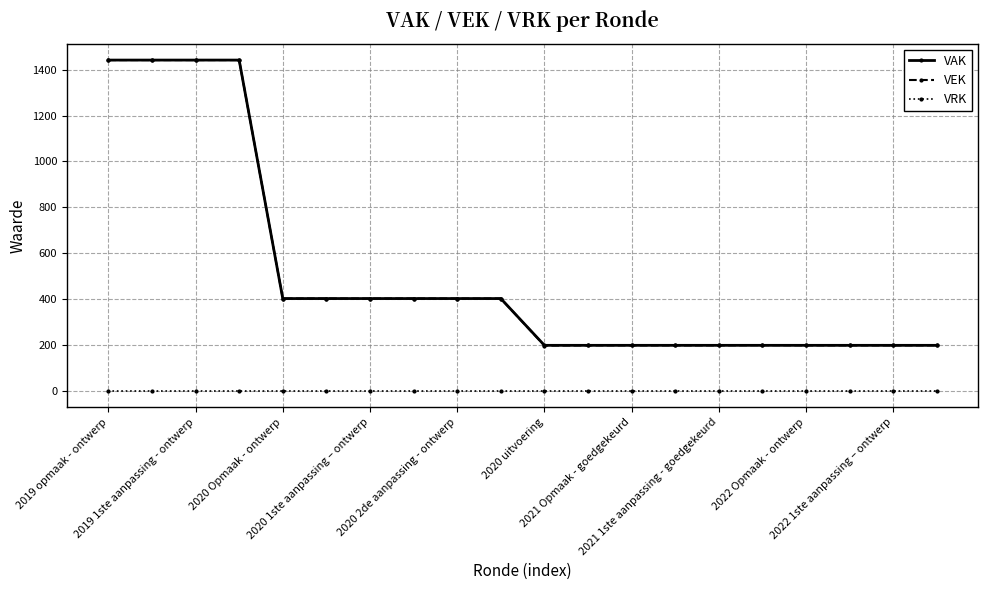

True or false: VAK and VRK intersect in this chart.

False